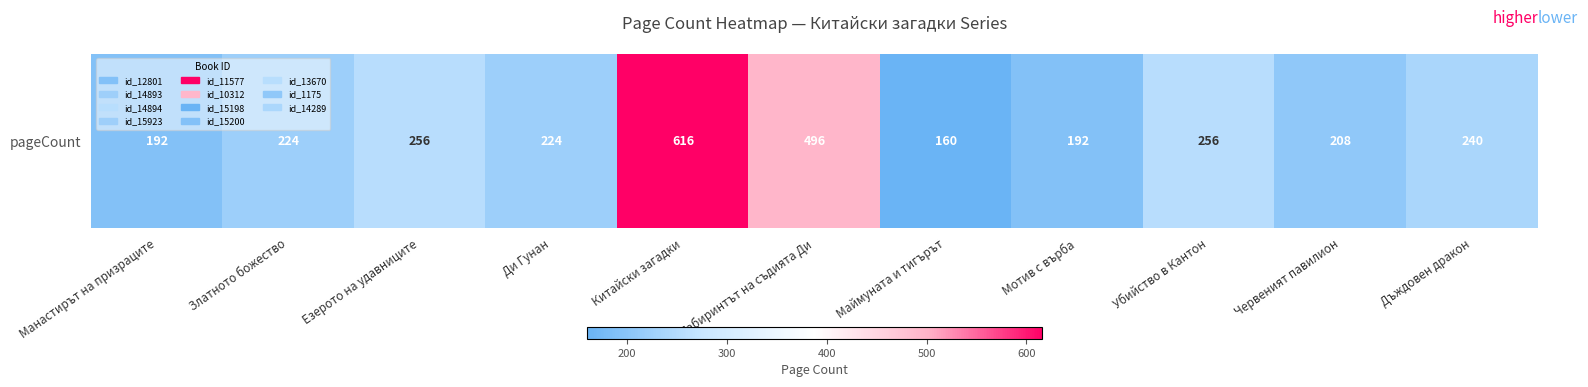

What is the difference between the values at Маймуната и тигърът and Златното божество?

64